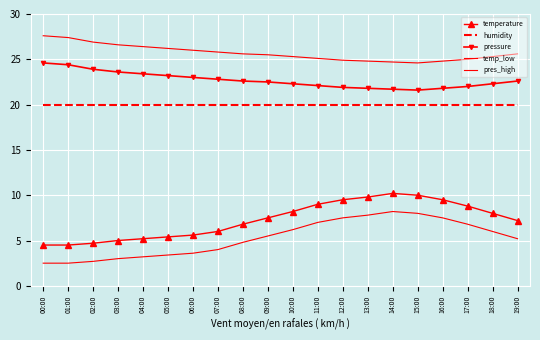

What is the difference between the temperature values at 03:00 and 02:00?

0.3